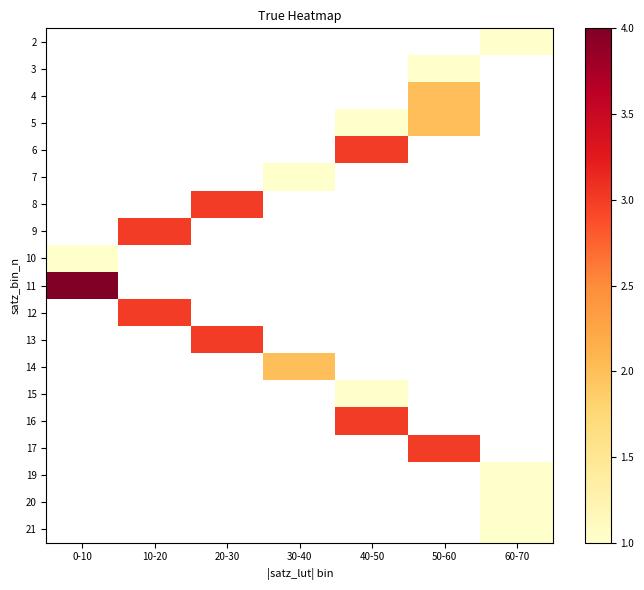

Between 40-50 and 0-10, which is larger?

0-10